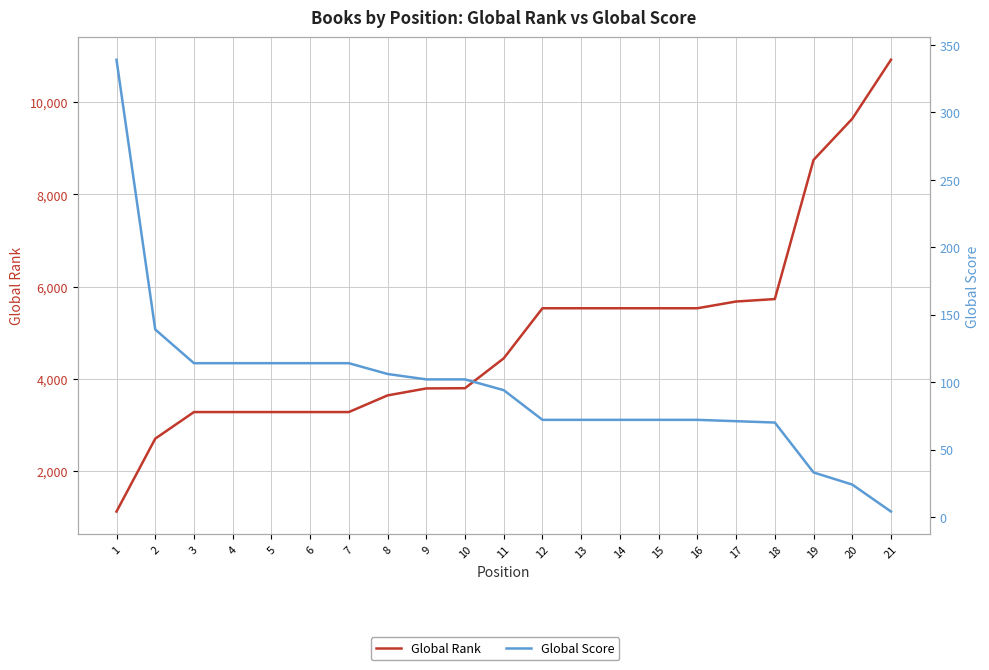

True or false: Global Score and Global Rank intersect in this chart.

False